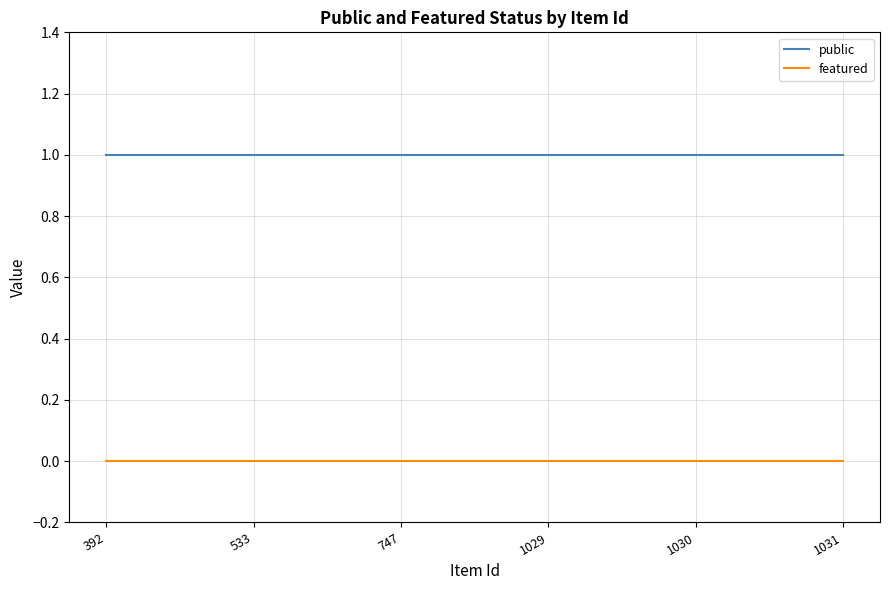

Reading right to left, transcribe all the data shown in this chart.

public: 1	1	1	1	1	1
featured: 0	0	0	0	0	0